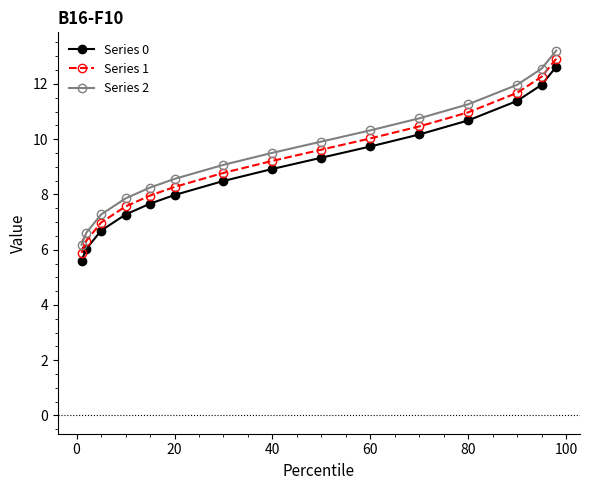

True or false: Series 1 and Series 0 intersect in this chart.

False